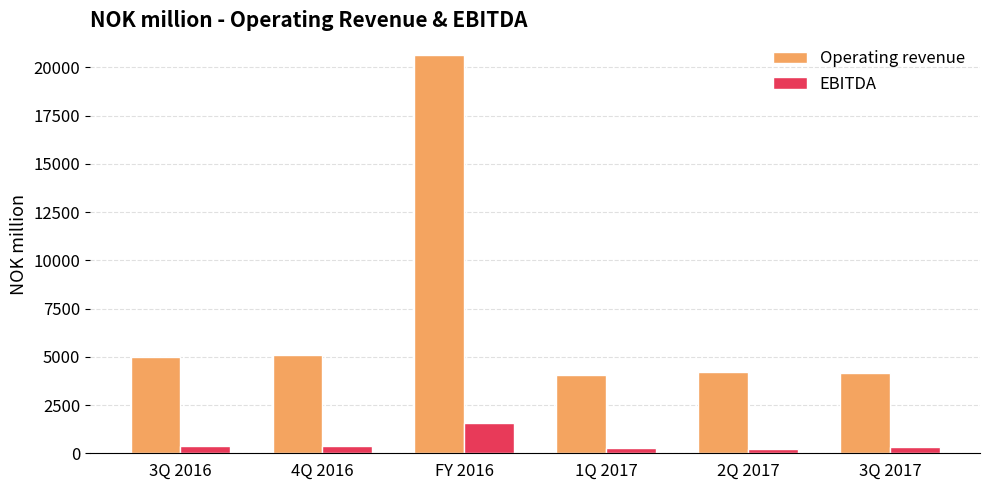

What is the greatest value displayed?

20626.8